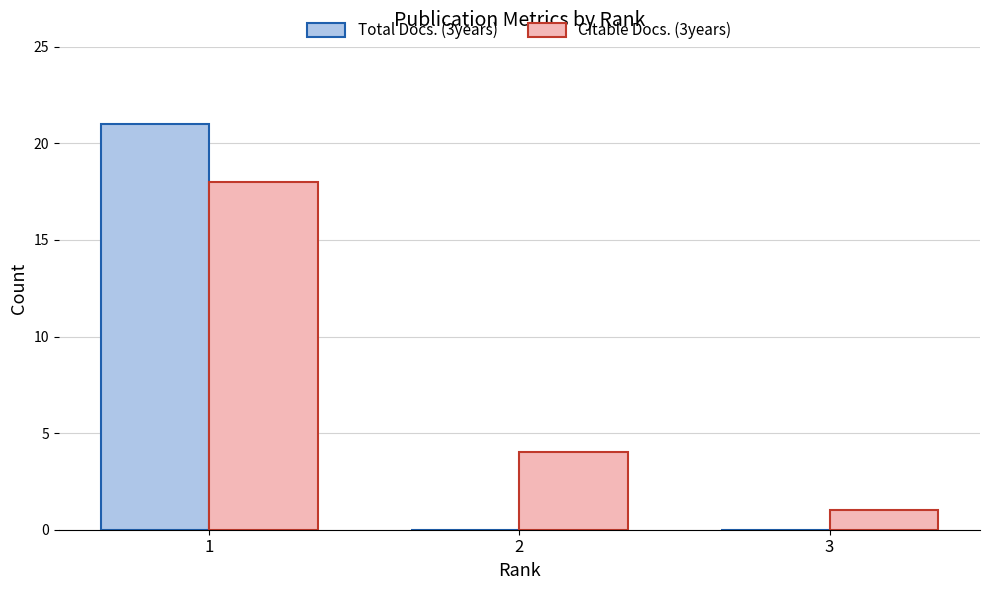

What is the total value across all series at 1?

39